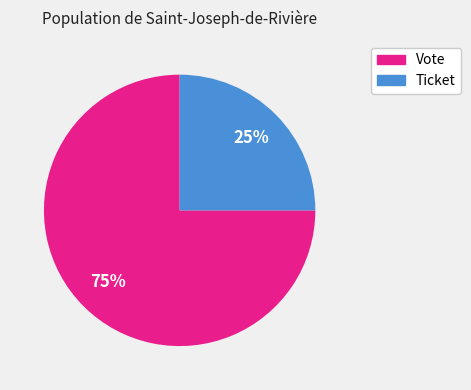

True or false: Vote accounts for 66% of the total.

False